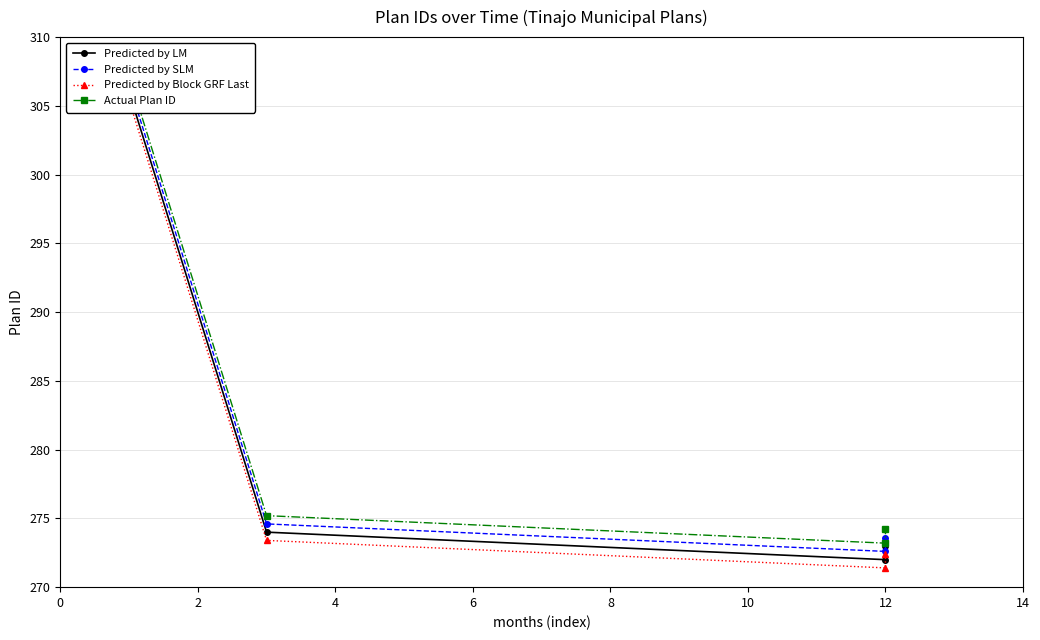

How many interior local valleys does the Actual Plan ID series have?

1